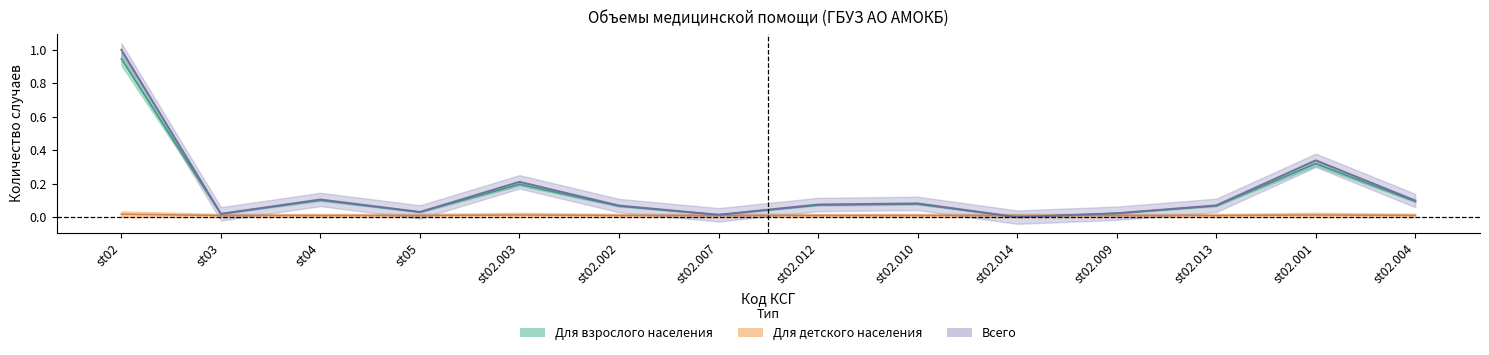

At which category is the sum across all series the highest?

st02